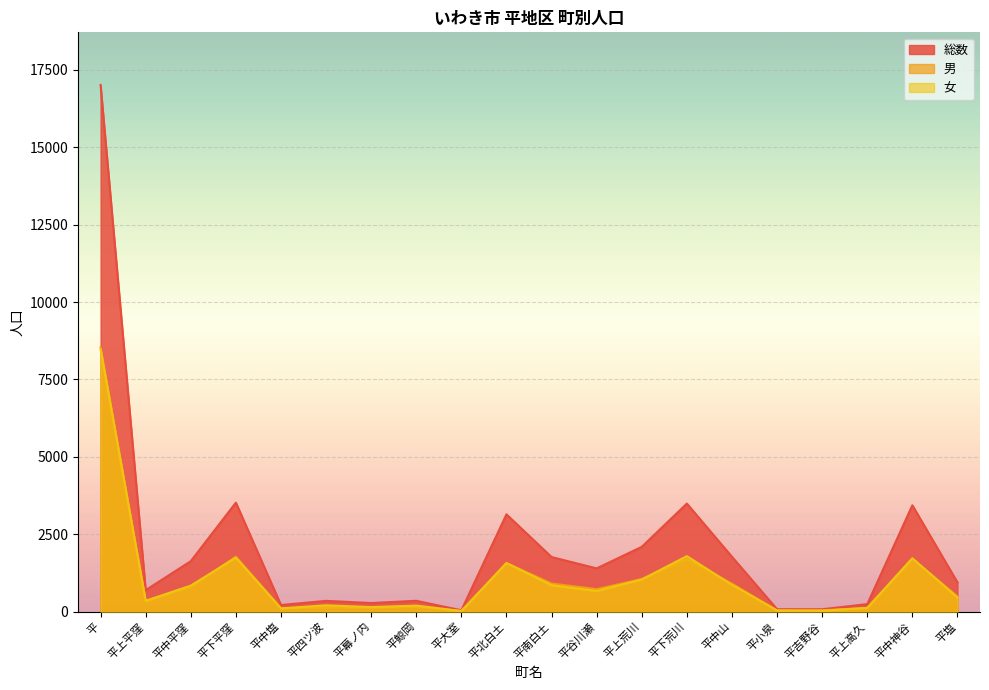

True or false: 総数 and 女 cross at least once.

False